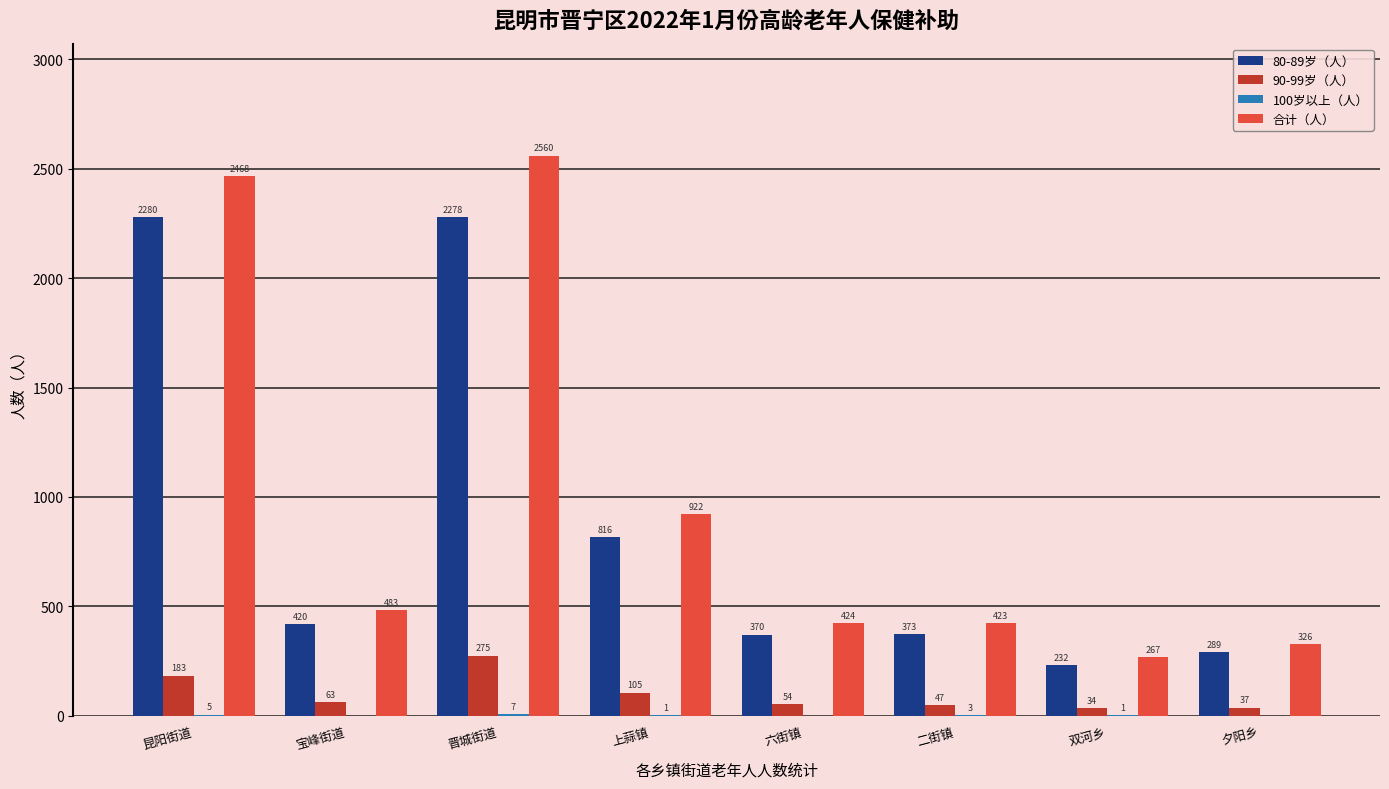

At which label is 80-89岁（人） closest to 1256?

上蒜镇